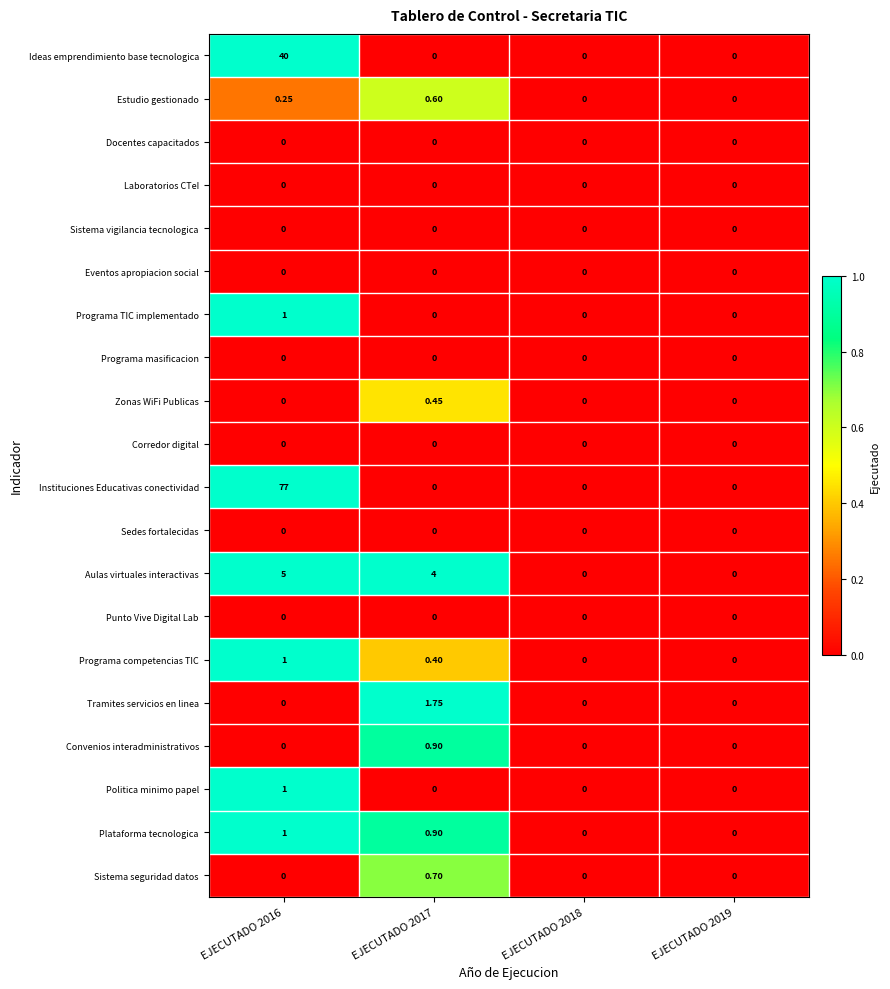

Which series has the largest total across all categories?

Instituciones Educativas conectividad